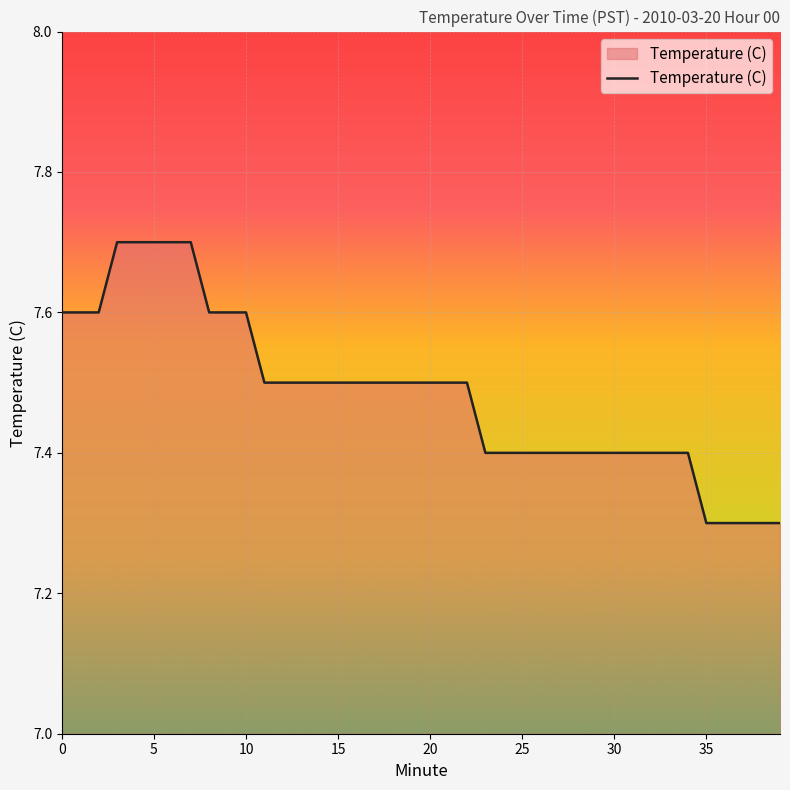

What is the smallest value displayed?

7.3